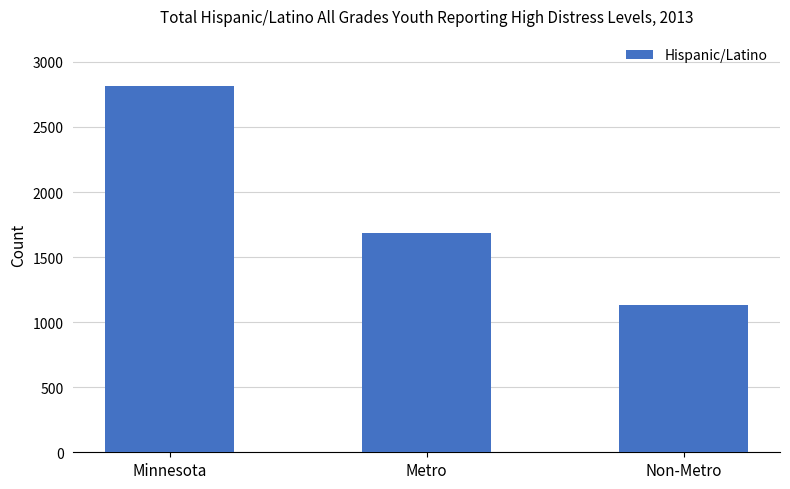

What is the average value?

1877